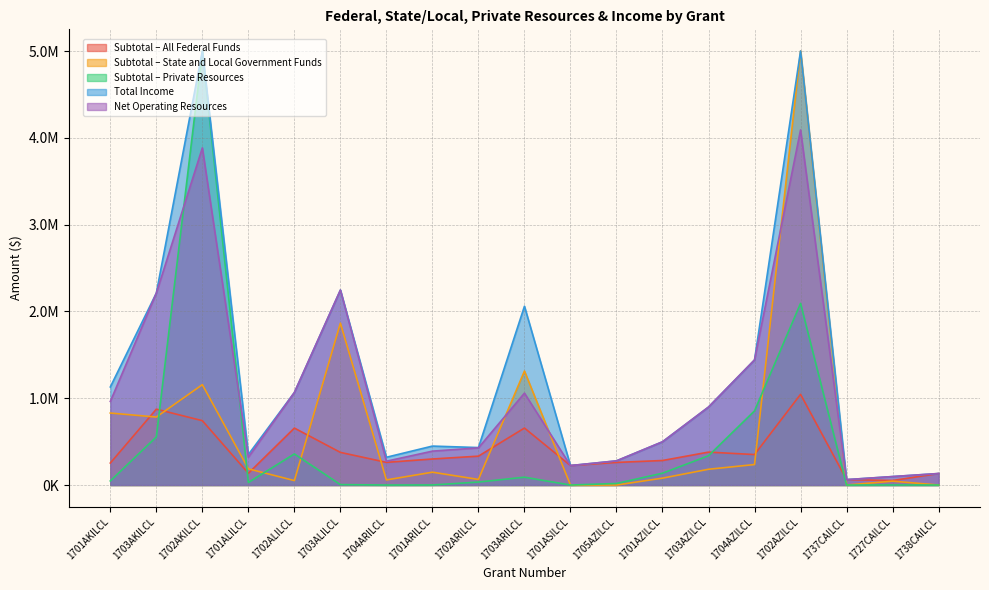

Which series has the largest range (max minus min)?

Subtotal – Private Resources